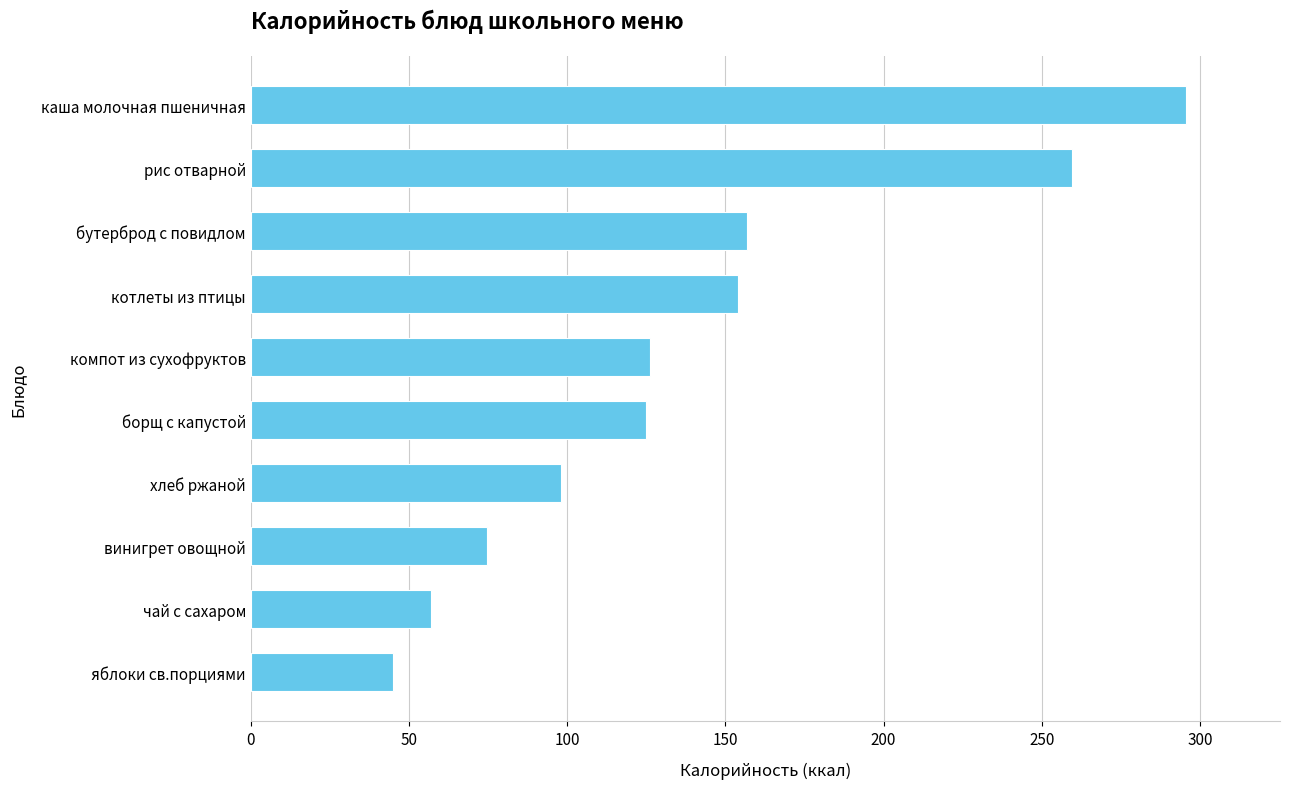

Which has a higher value, хлеб ржаной or яблоки св.порциями?

хлеб ржаной